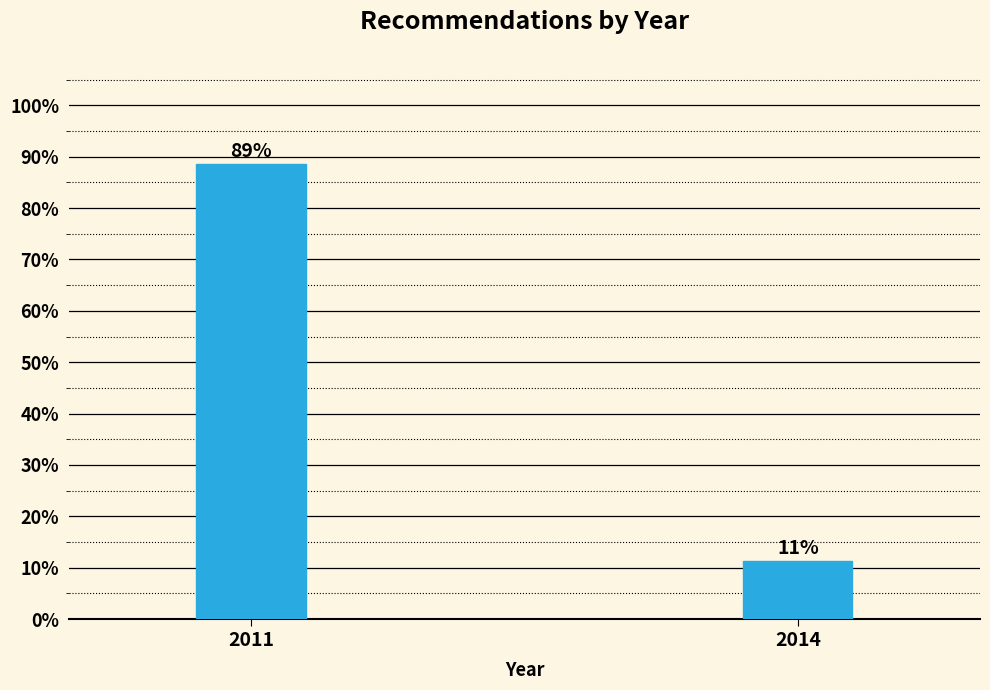

What is the sum of the values at 2011 and 2014?

100.0